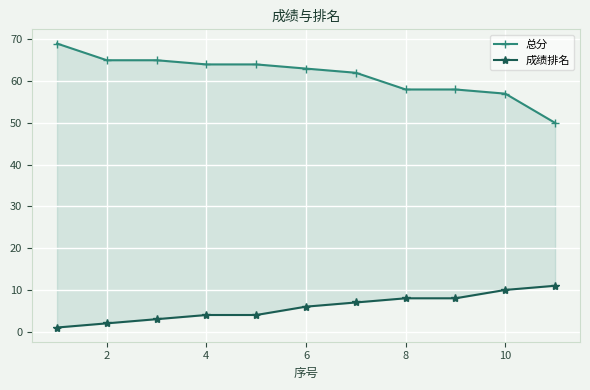

What is the value of the 成绩排名 point at the 11th from the left?

6